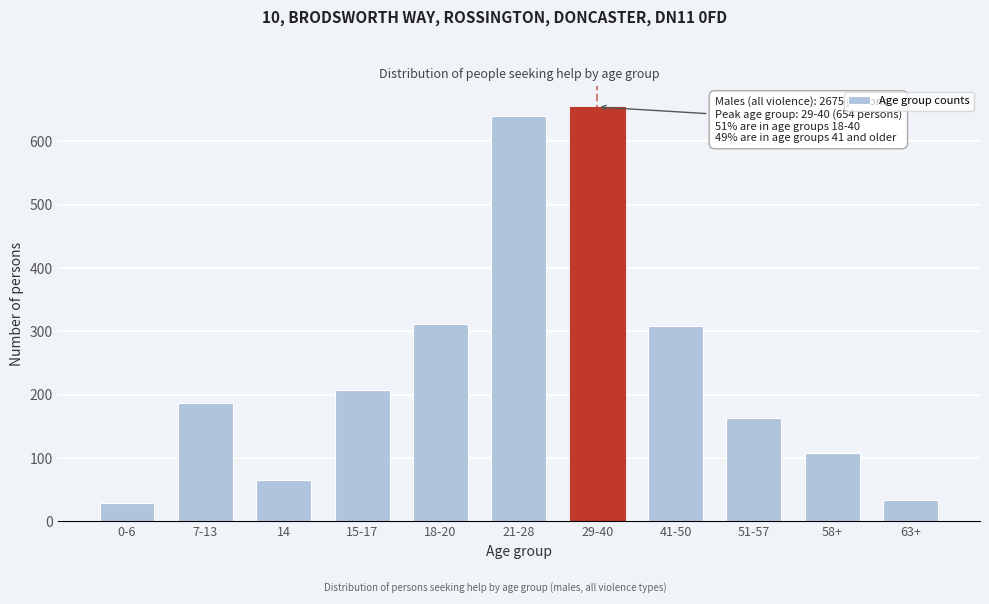

Reading left to right, list all the values displayed in this chart.

0-6=29	7-13=187	14=66	15-17=208	18-20=312	21-28=639	29-40=654	41-50=308	51-57=164	58+=108	63+=34